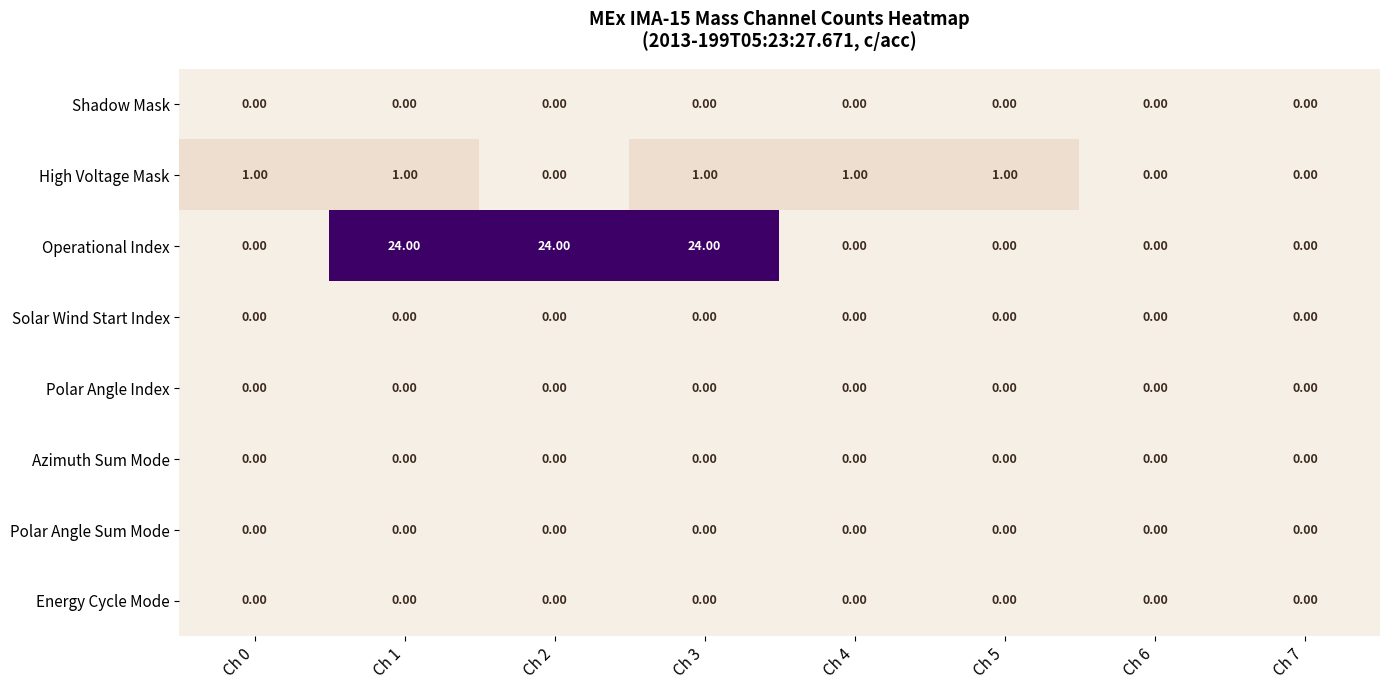

Between Ch 2 and Ch 3, which series saw the biggest shift?

High Voltage Mask